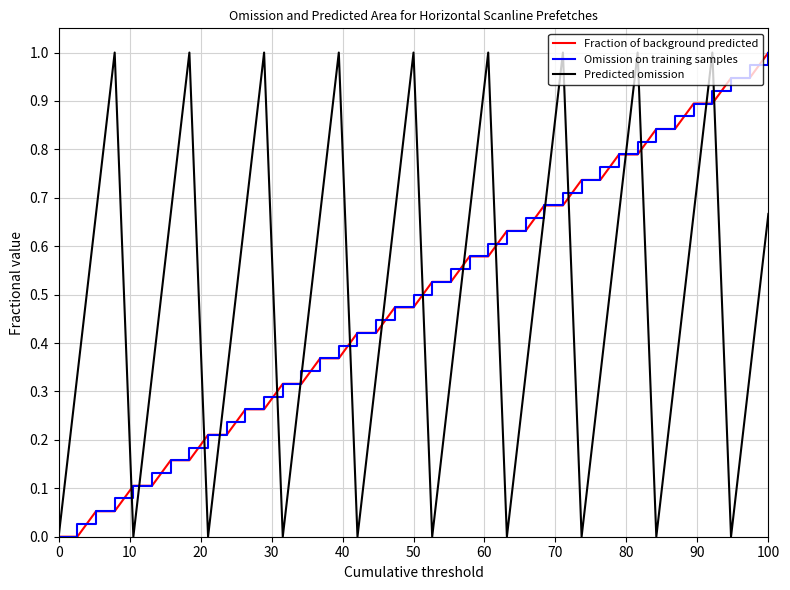

What is the greatest value displayed?

1.0